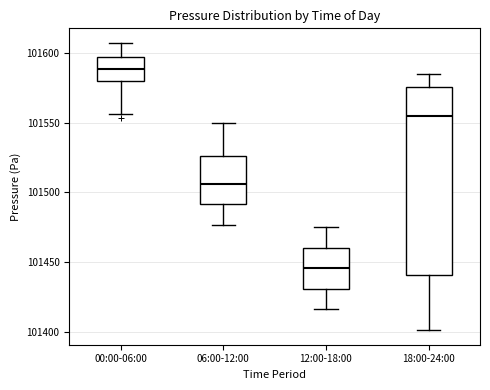

Where is the upper edge of the box for 12:00-18:00 on the y-axis? The values are not printed on the chart, so give them approximately, as read against the axis.

101460